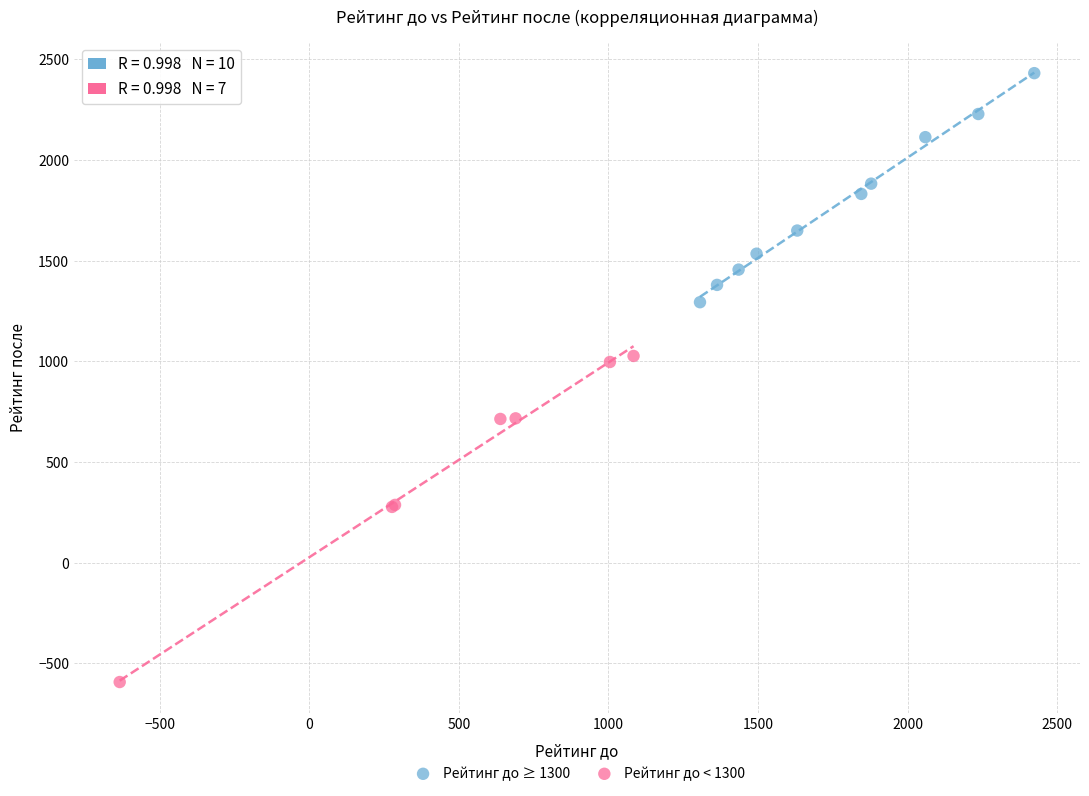

Which series reaches the maximum Y coordinate?

Рейтинг до ≥ 1300